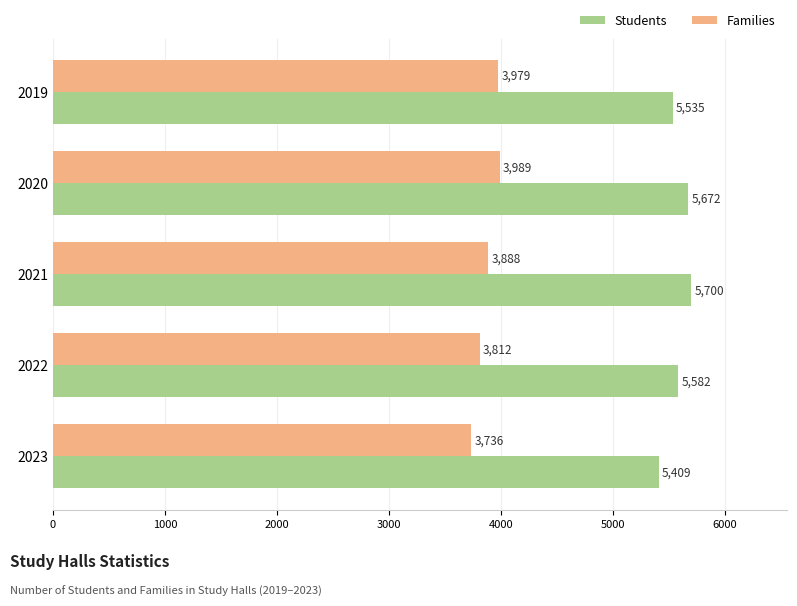

What is the difference between the second highest and minimum values in the Students series?

263